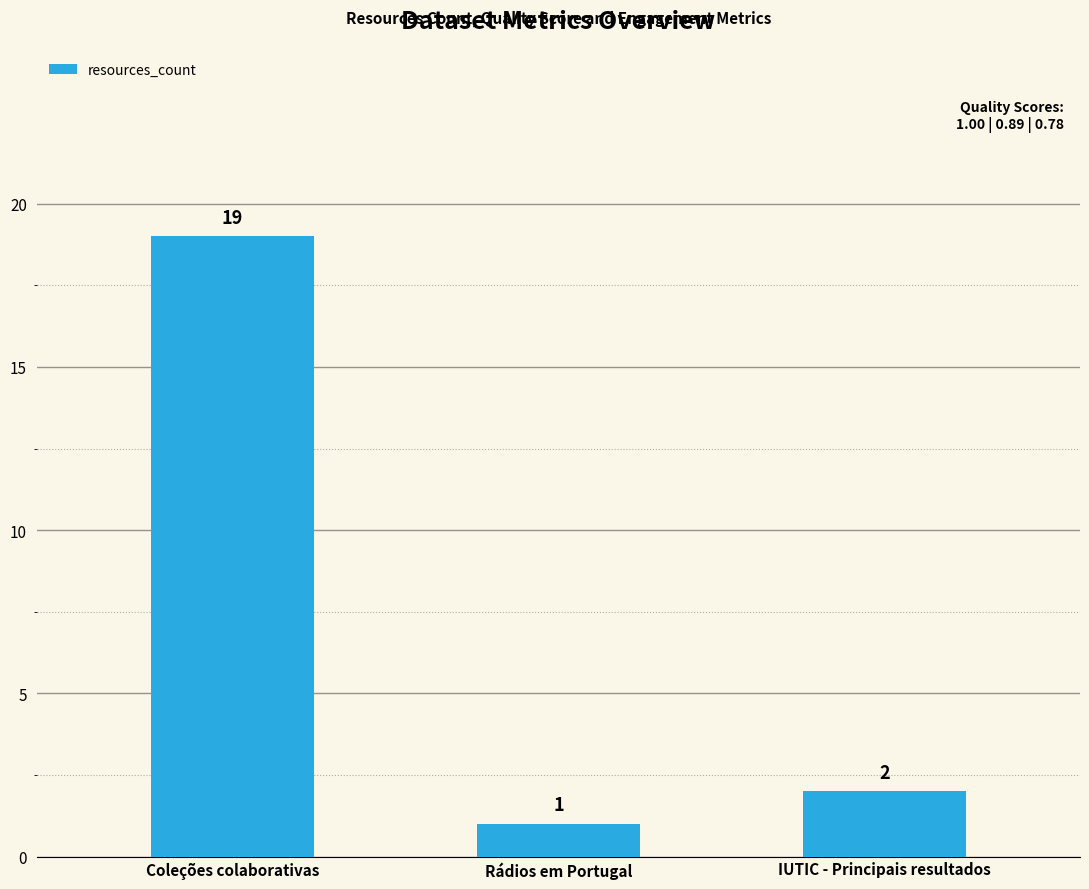

What is the label of the 2nd bar from the right?

Rádios em Portugal